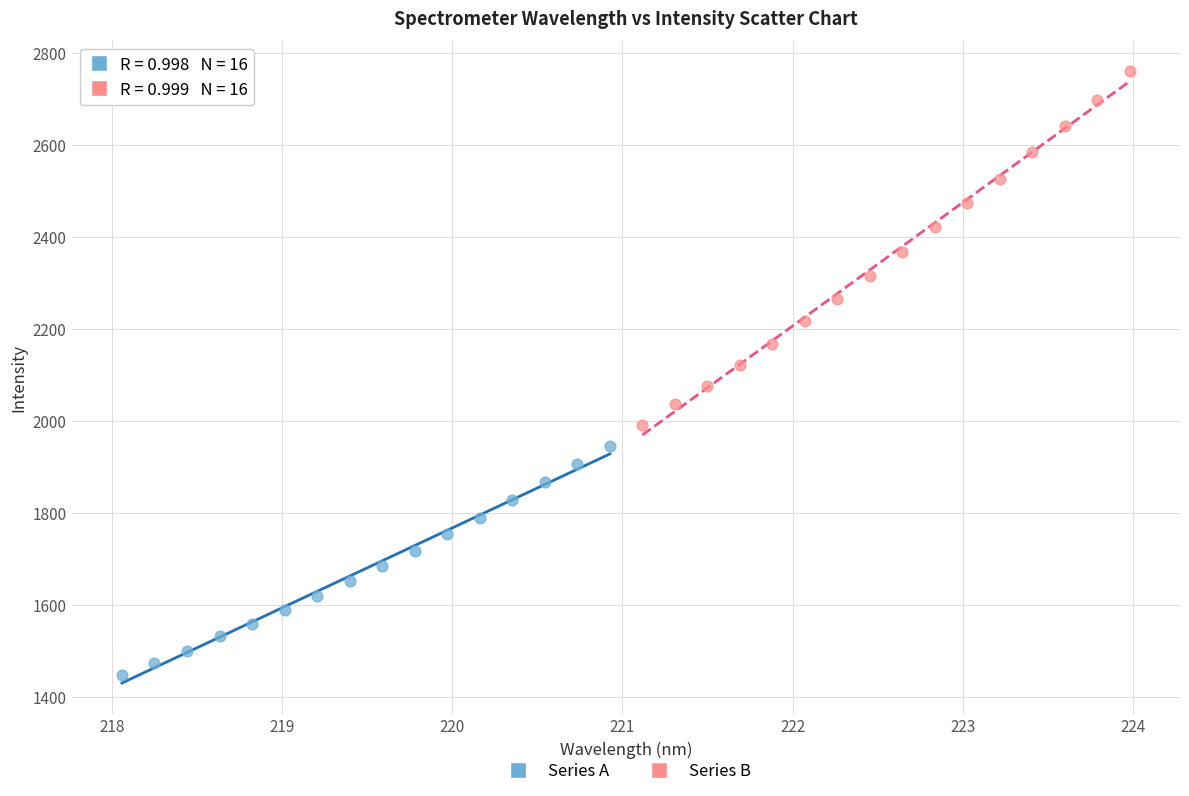

What are all the series names shown in the legend?

Series A, Series B